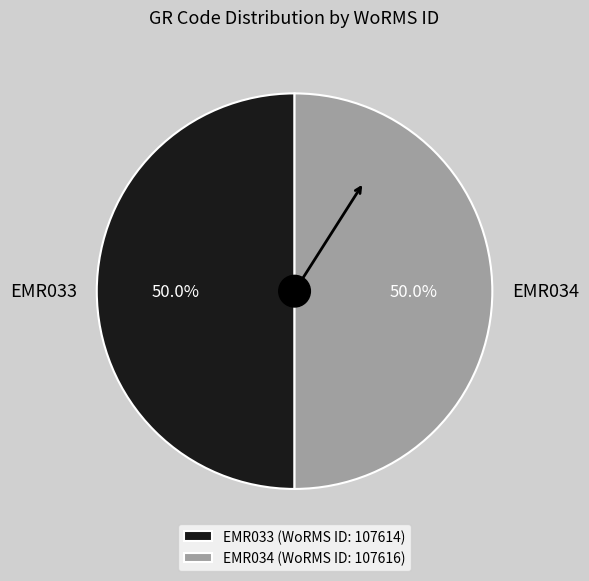

What portion of the pie excludes EMR034?

50.0%